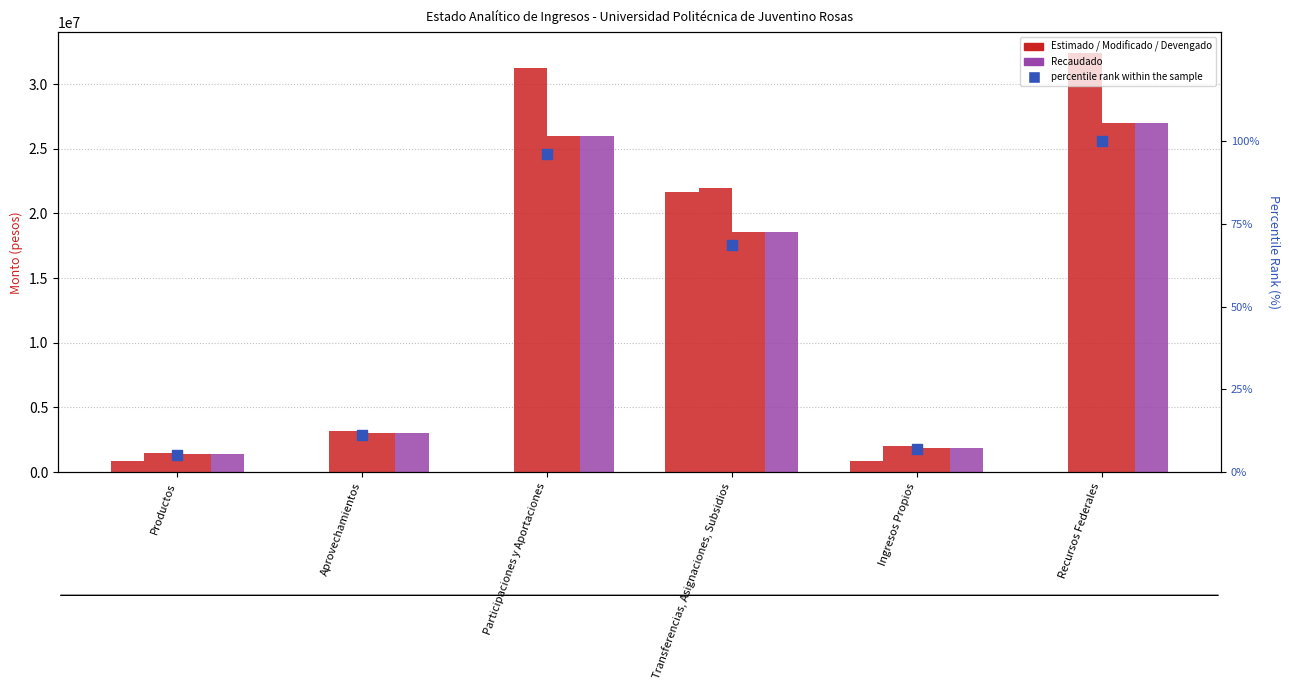

Which series contains the lowest Y value?

Estimado